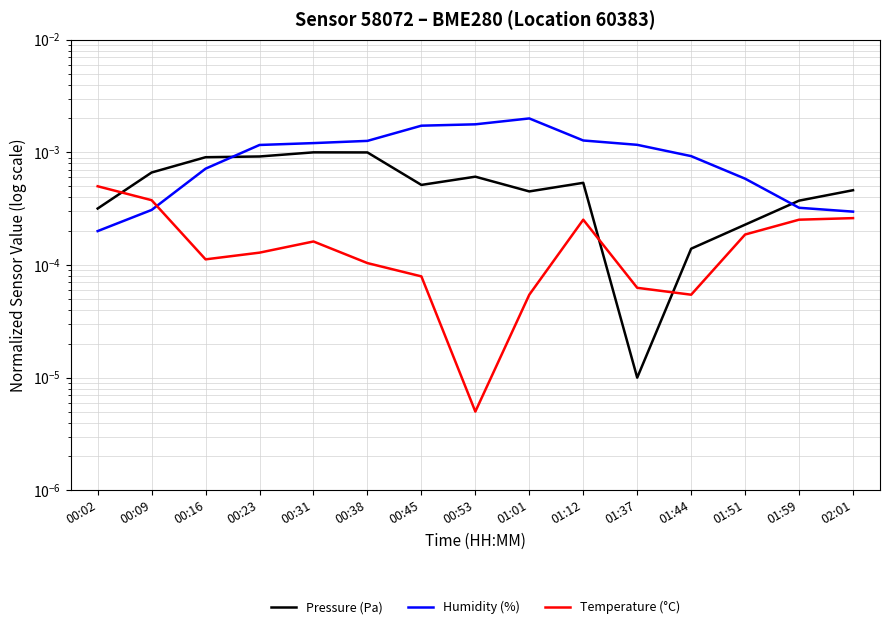

Does the chart display data point markers on the line(s)?

No